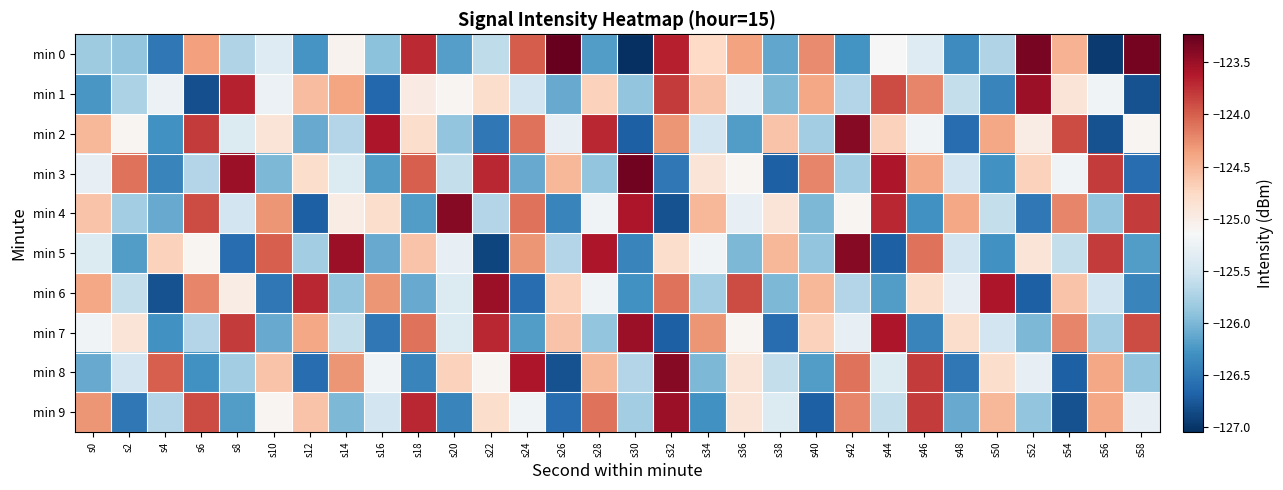

Between s2 and s12, which is larger?

s2